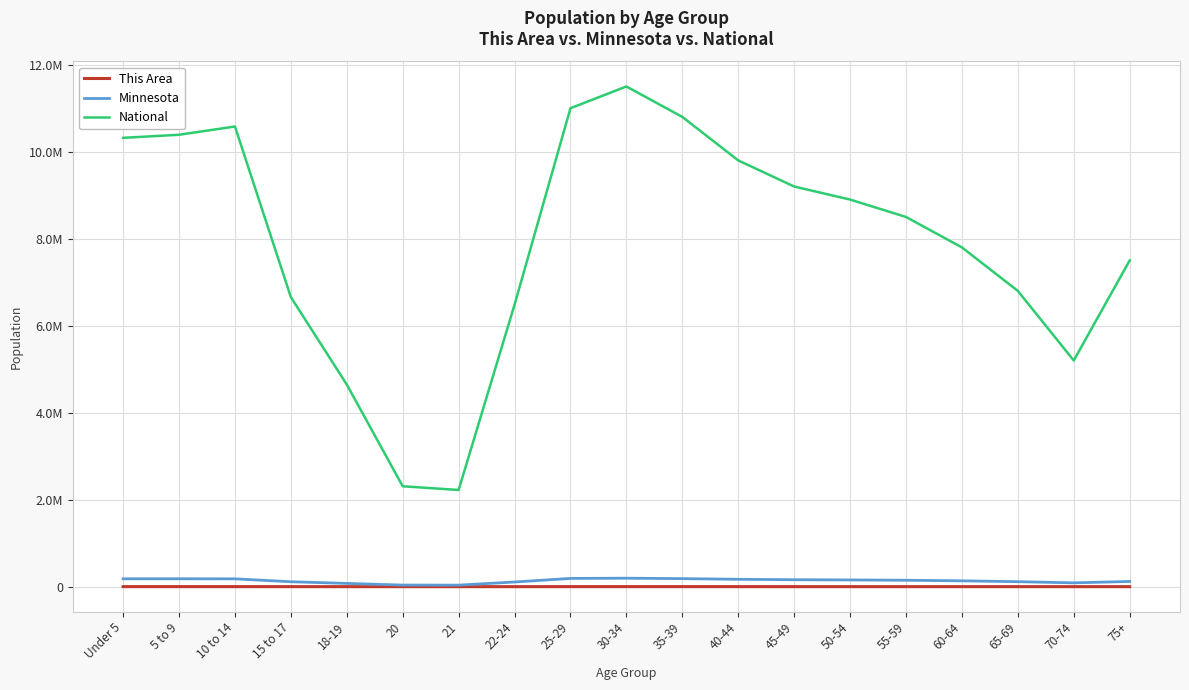

The value of Minnesota at 15 to 17 is 42091. True or false?

False